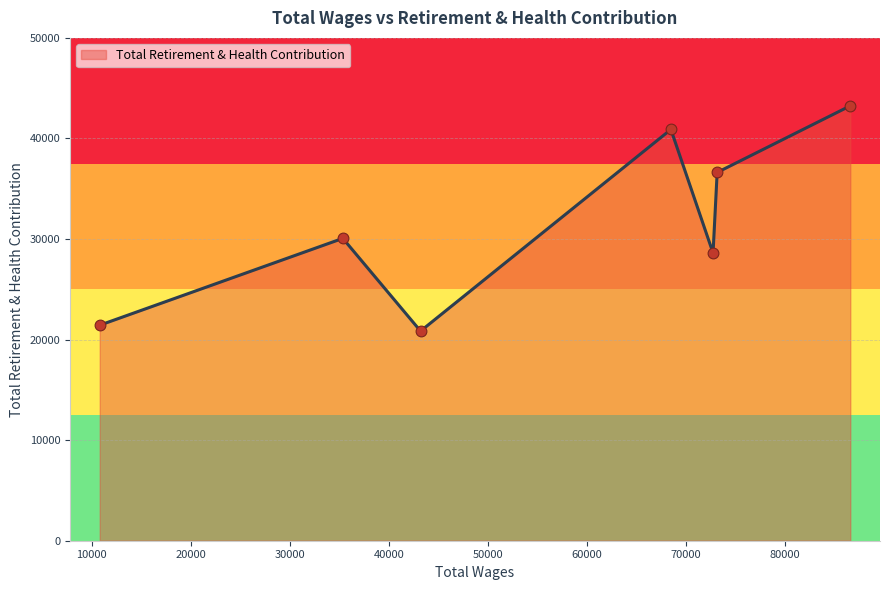

What is the sum of all values?

221713